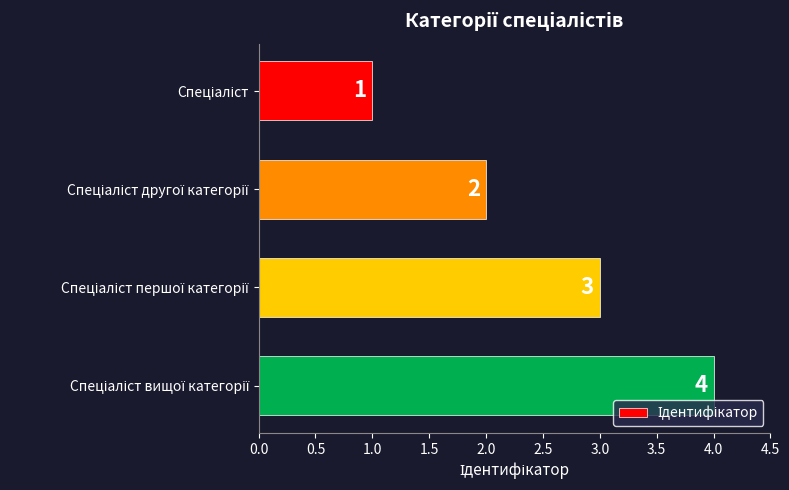

How many values are between 2 and 4?

3